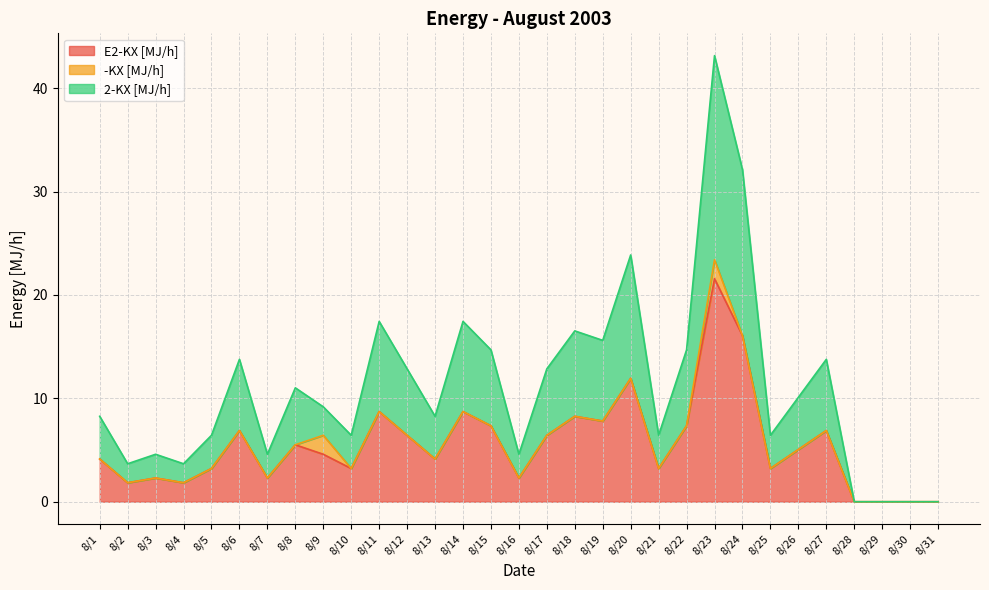

At which category is the sum across all series the highest?

8/23